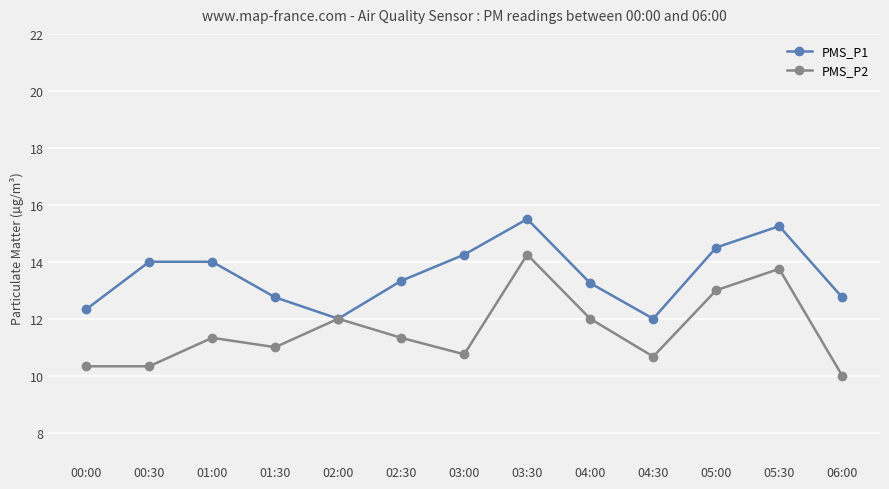

What is the label of the 10th point from the right?

01:30